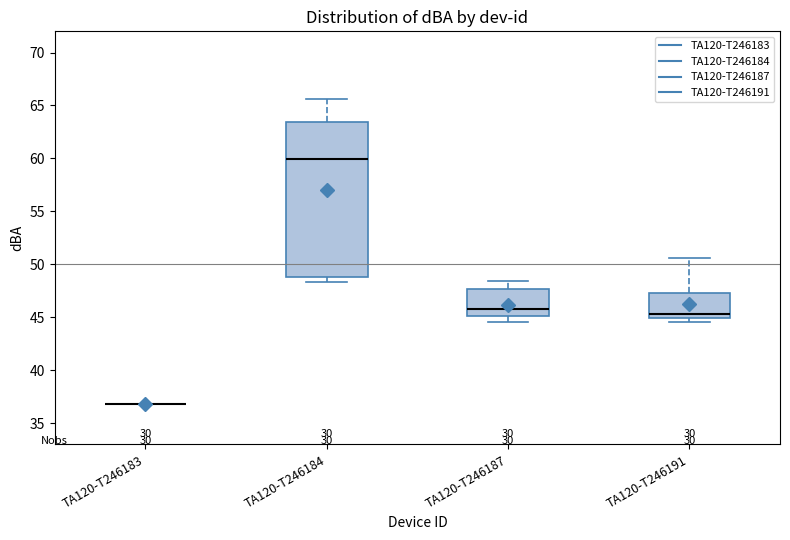

Reading left to right, transcribe this box plot: for each box, give where its median line is, the range the box spans, and where its two whiskers end, as read against the y-axis. The values are not printed on the chart, so give them approximately, as read against the axis.

TA120-T246183: box collapsed to a line at 37.0, whiskers 37.0 to 37.0
TA120-T246184: median 60.0, box 49.0 to 63.5, whiskers 48.5 to 65.5
TA120-T246187: median 46.0, box 45.0 to 47.5, whiskers 44.5 to 48.5
TA120-T246191: median 45.5, box 45.0 to 47.5, whiskers 44.5 to 50.5